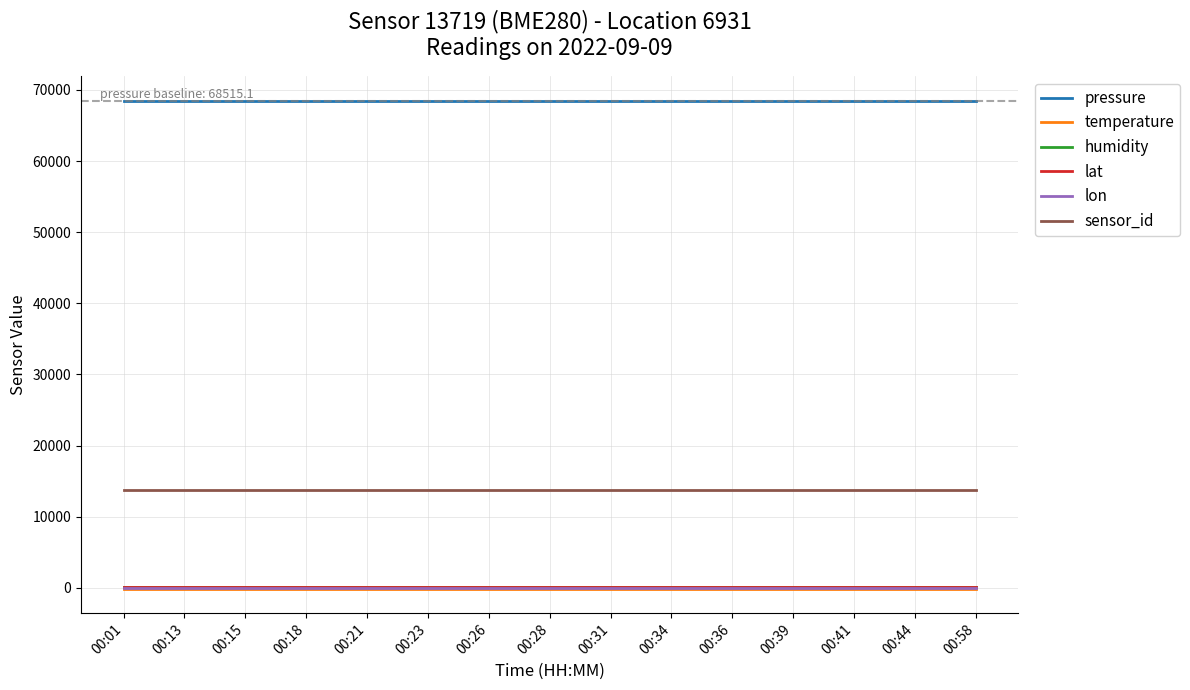

What is the greatest value displayed?

68515.1